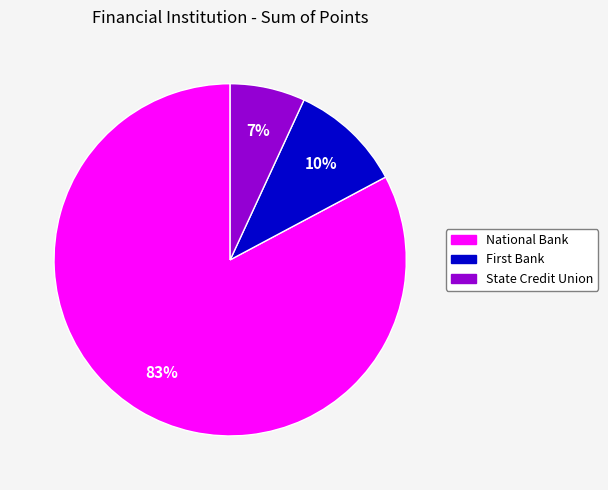

To the nearest percent, what percentage of the pie is National Bank?

83%